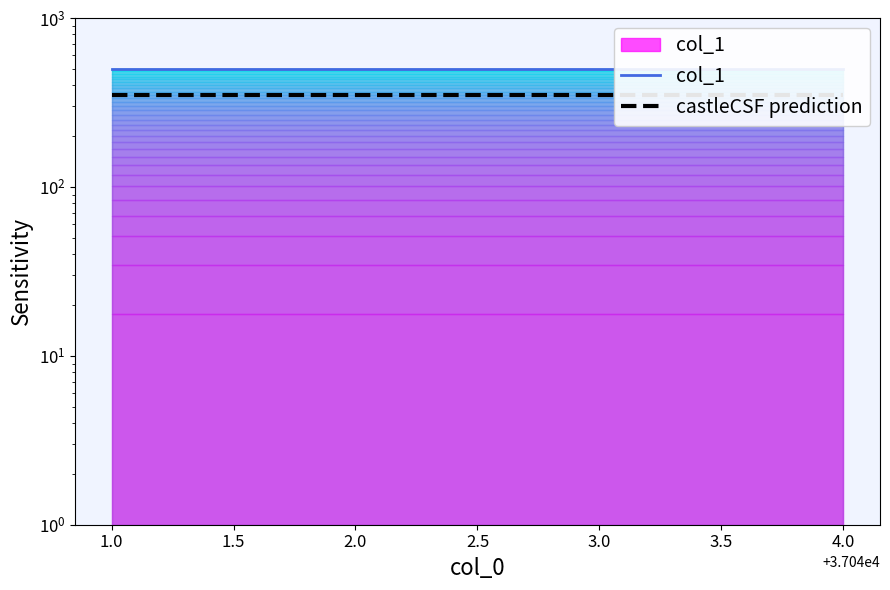

What is the minimum value shown in the chart?

350